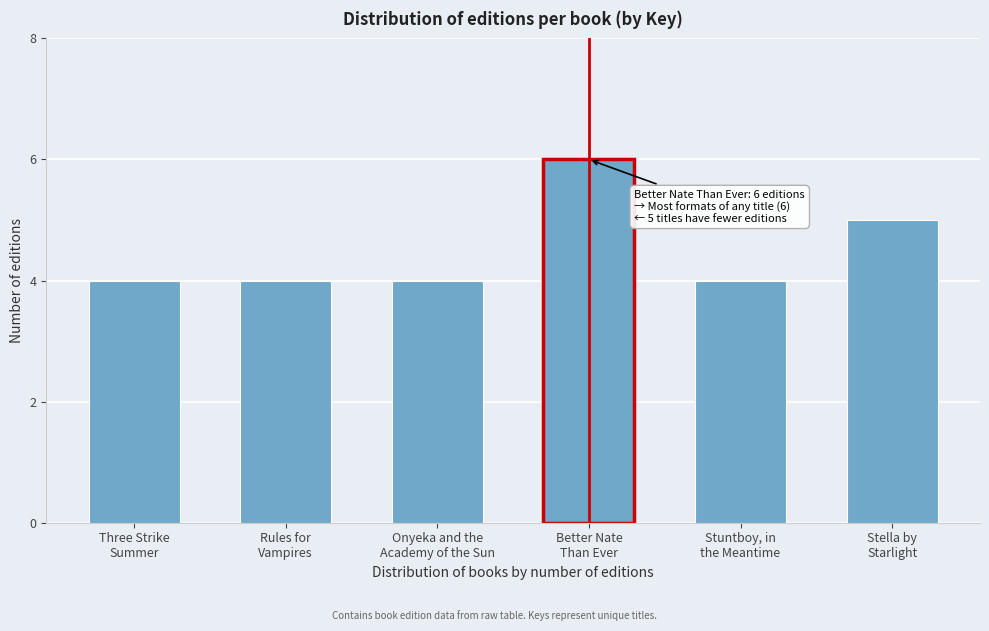

Reading left to right, transcribe all the data shown in this chart.

4	4	4	6	4	5